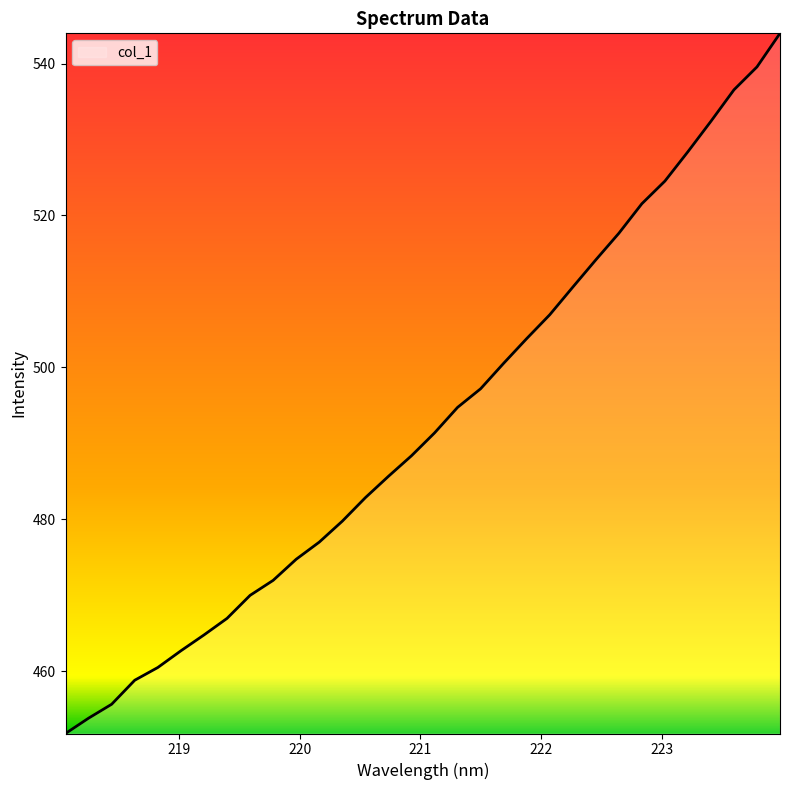

What is the minimum value shown in the chart?

451.8